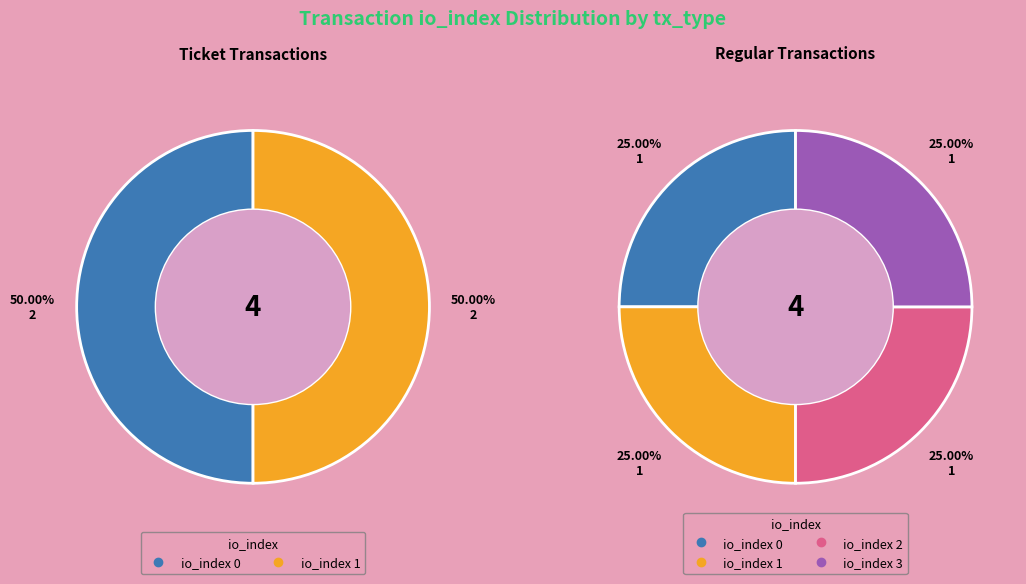

What is the smallest slice in the pie chart?

io_index 0